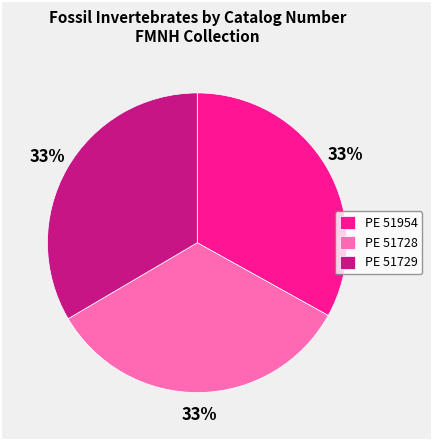

What percentage is the PE 51729 slice, to the nearest percent?

33%